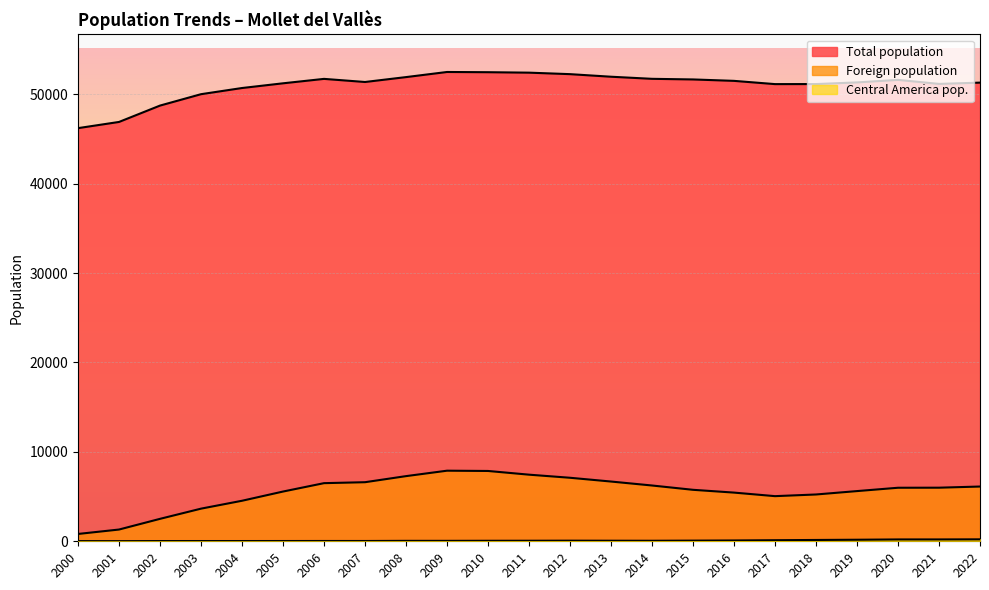

What are all the series names shown in the legend?

Total population, Foreign population, Central America pop.